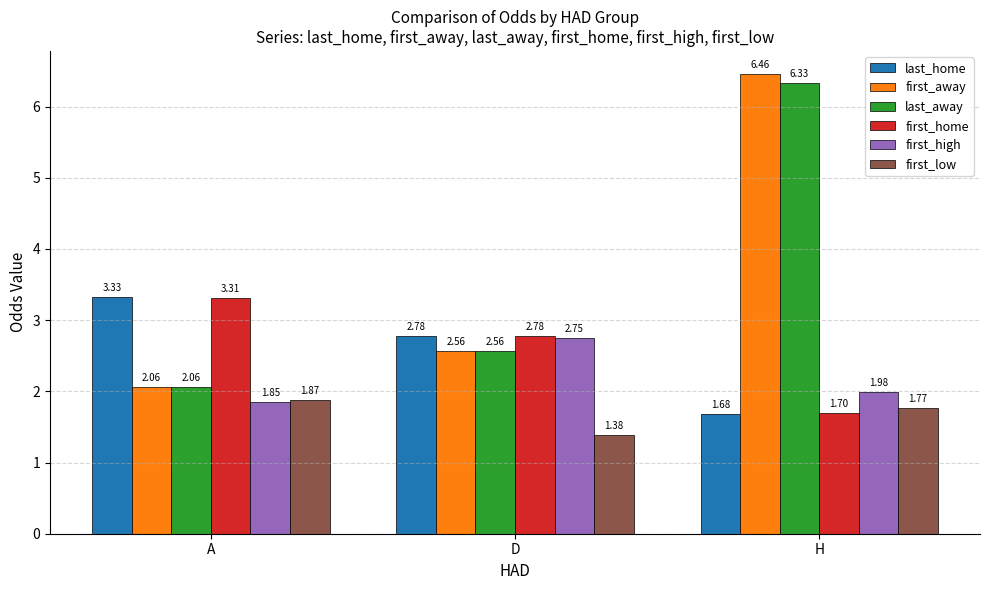

Are the bars grouped side by side (vs. stacked)?

Yes